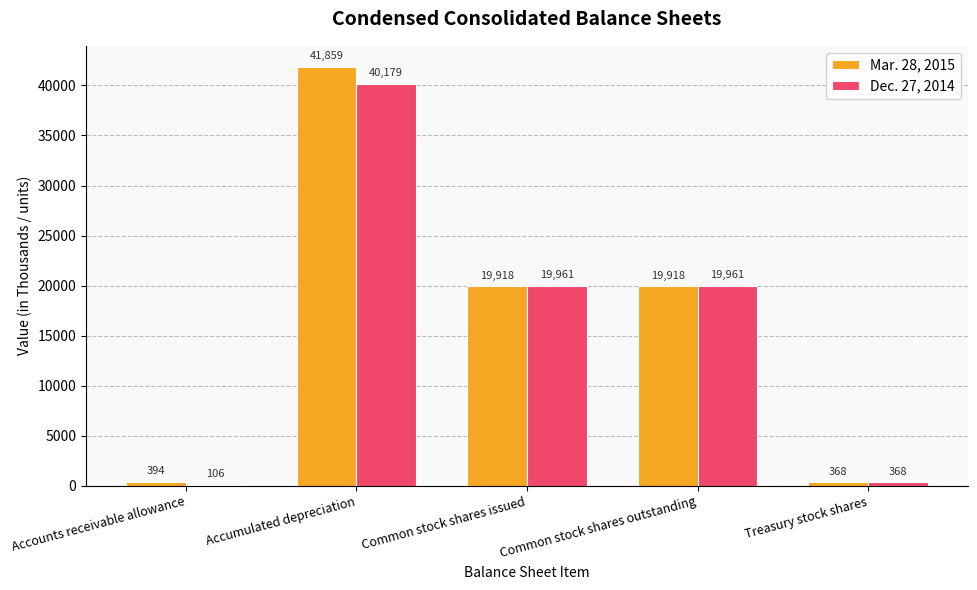

What is the sum of all Mar. 28, 2015 values?

82457